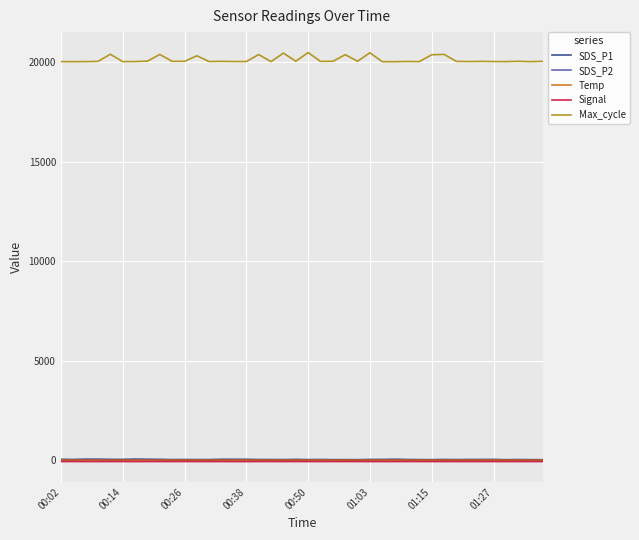

What are all the series names shown in the legend?

SDS_P1, SDS_P2, Temp, Signal, Max_cycle